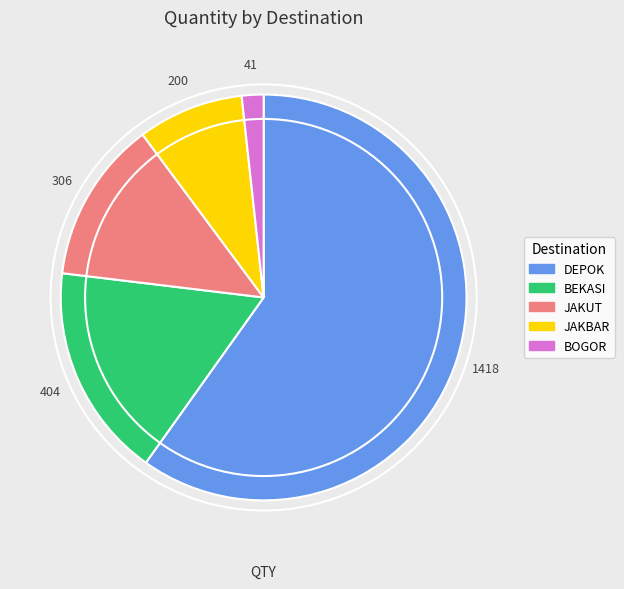

Does any single category account for the majority?

Yes